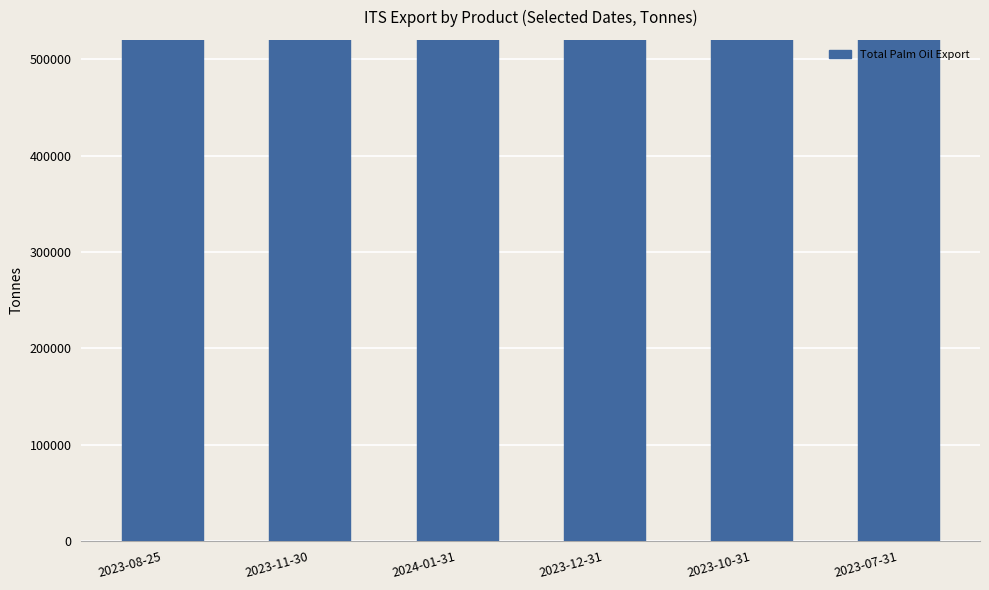

What is the label of the 6th bar from the left?

2023-07-31